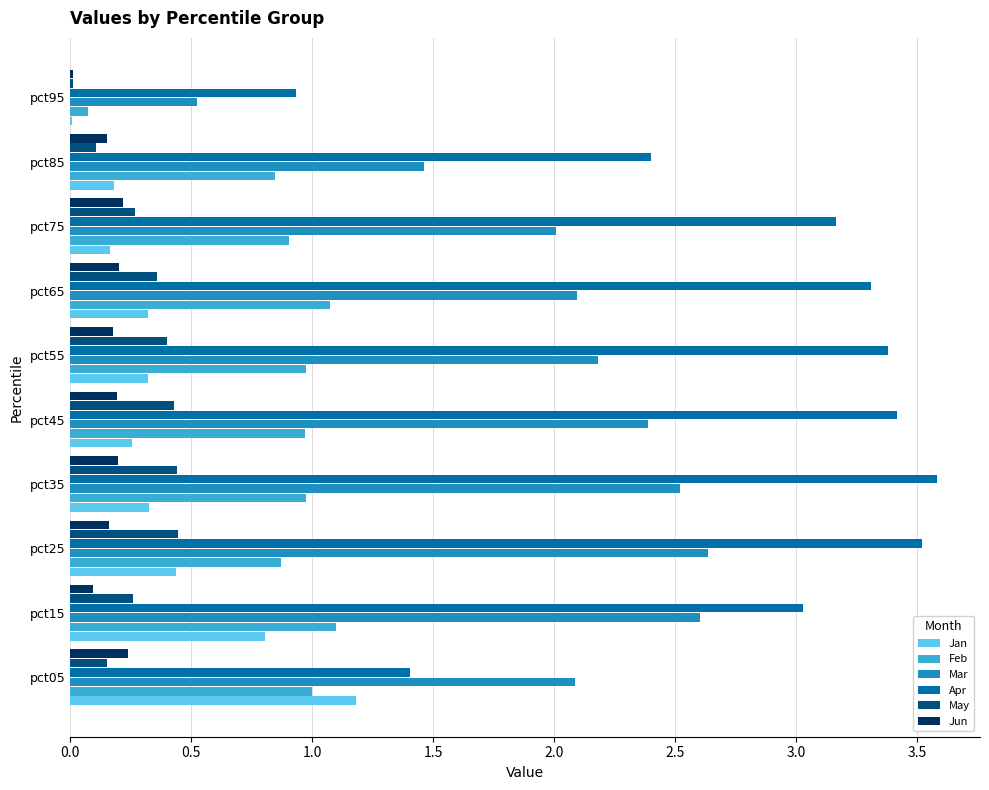

Which series has the largest total across all categories?

Apr